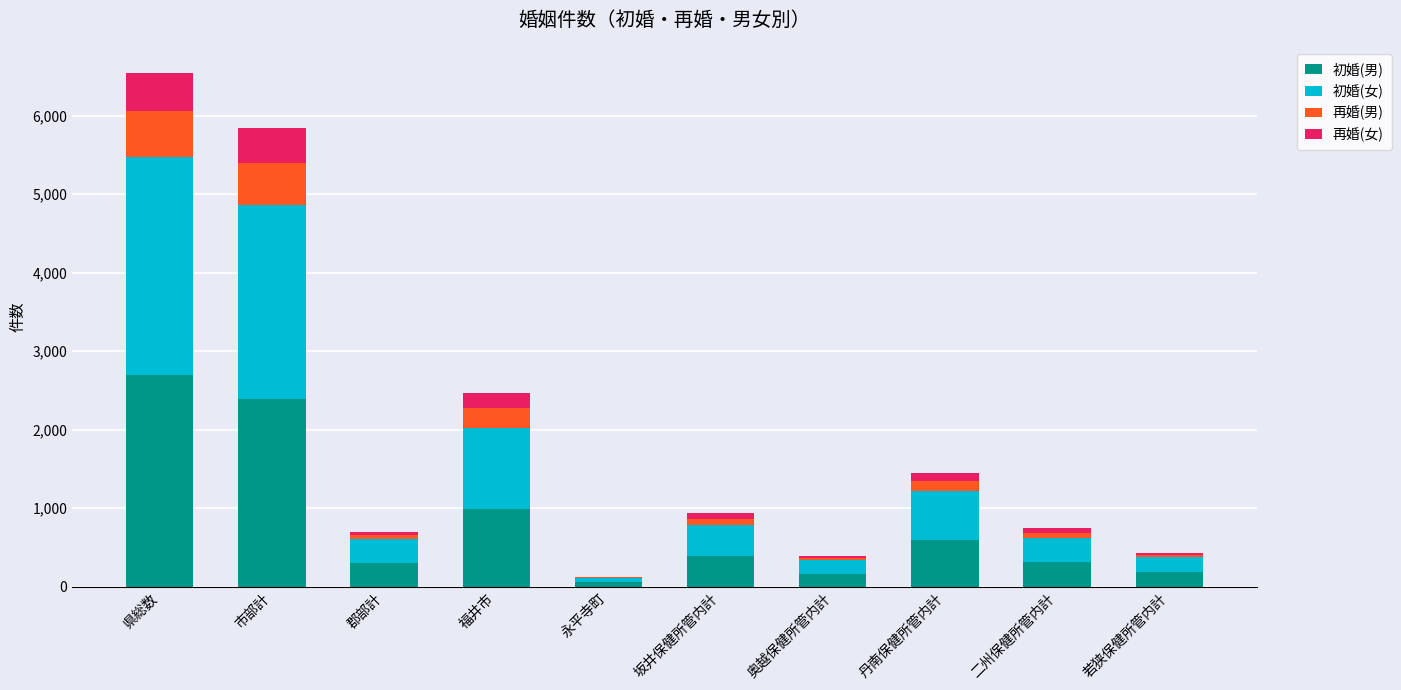

Are the bars grouped side by side (vs. stacked)?

No